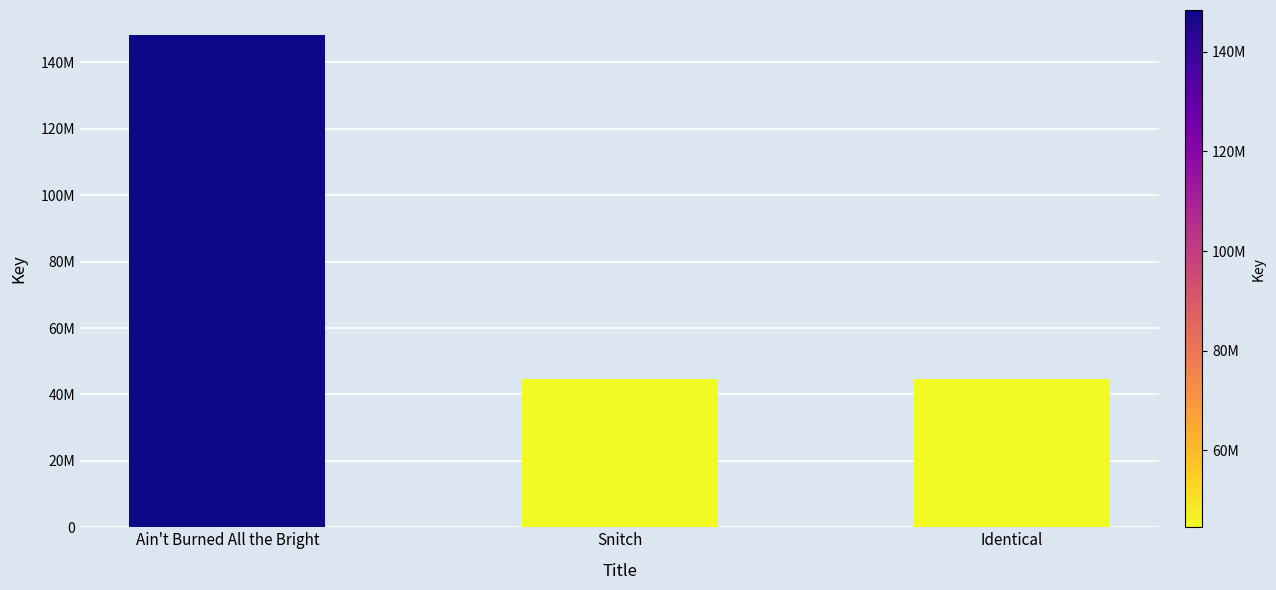

What position from the right is Identical?

1